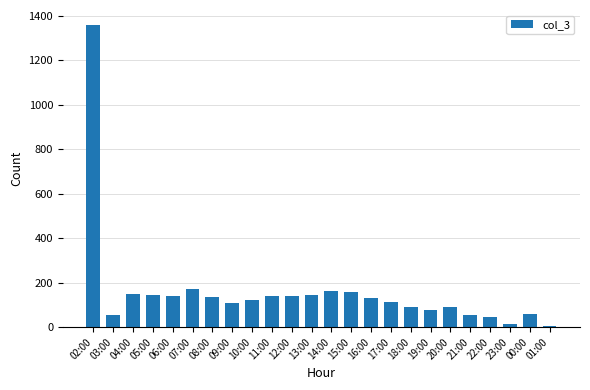

What is the change in value from 03:00 to 22:00?

-11